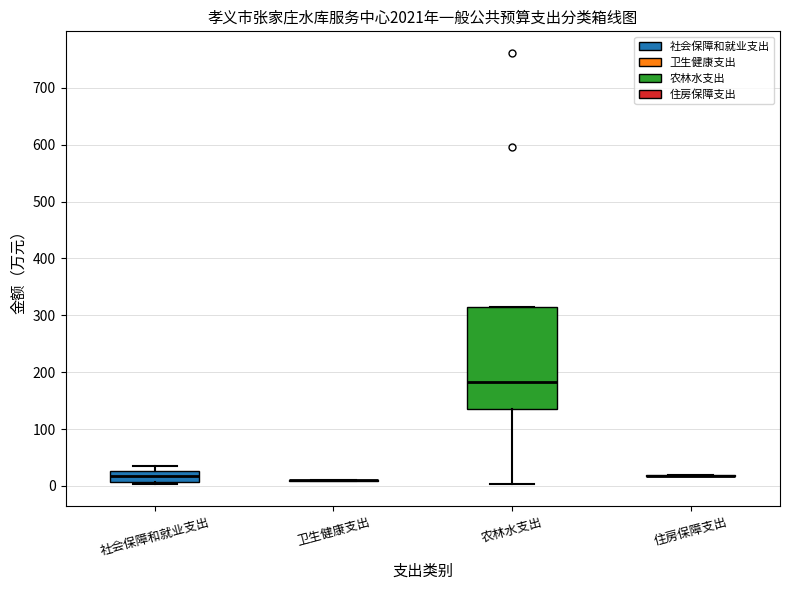

Where does the median line of the box for 农林水支出 sit on the y-axis? The values are not printed on the chart, so give them approximately, as read against the axis.

180